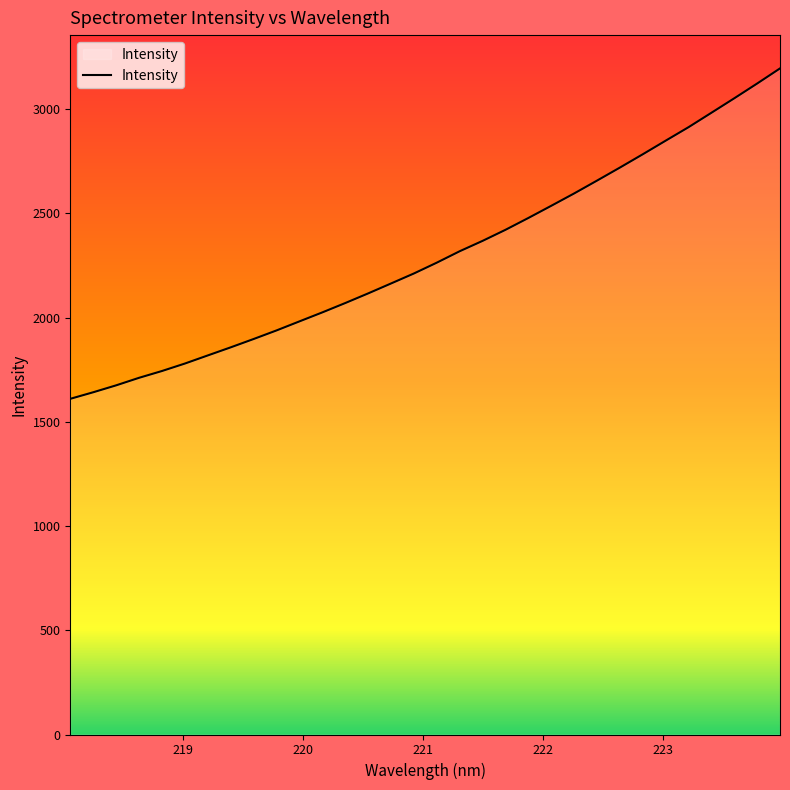

True or false: there are more than 0 points higher than both neighbors.

False